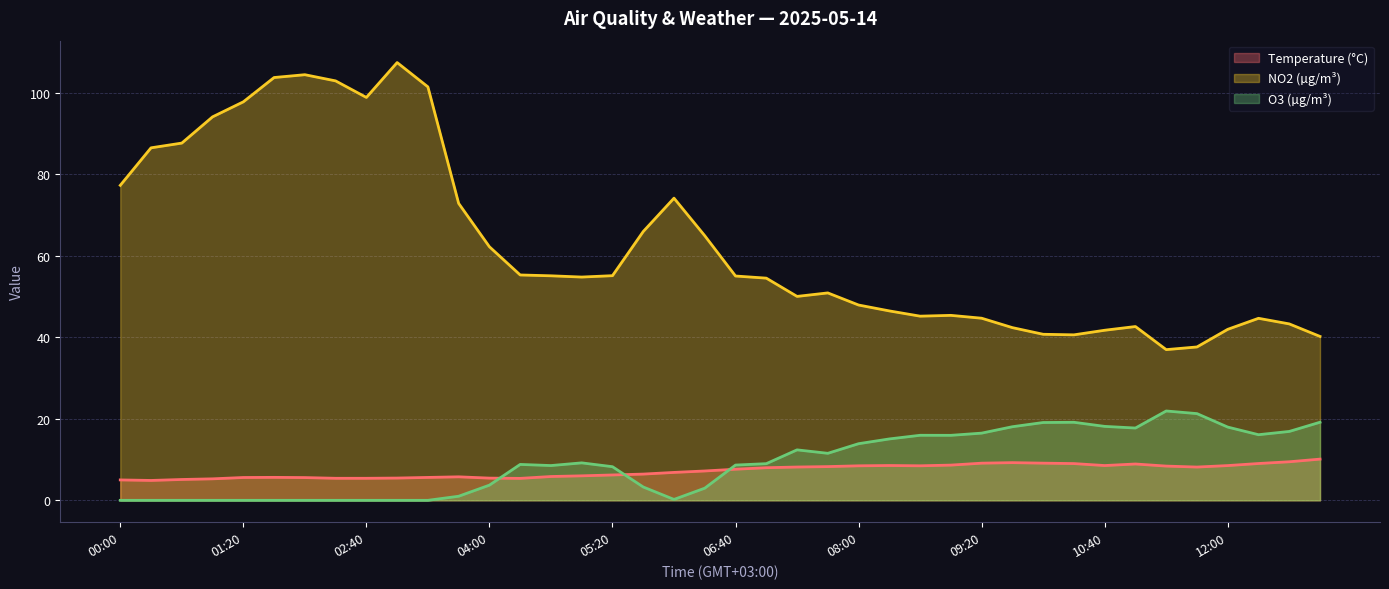

What is the value of the NO2 (µg/m³) point at the 35th from the left?

37.0